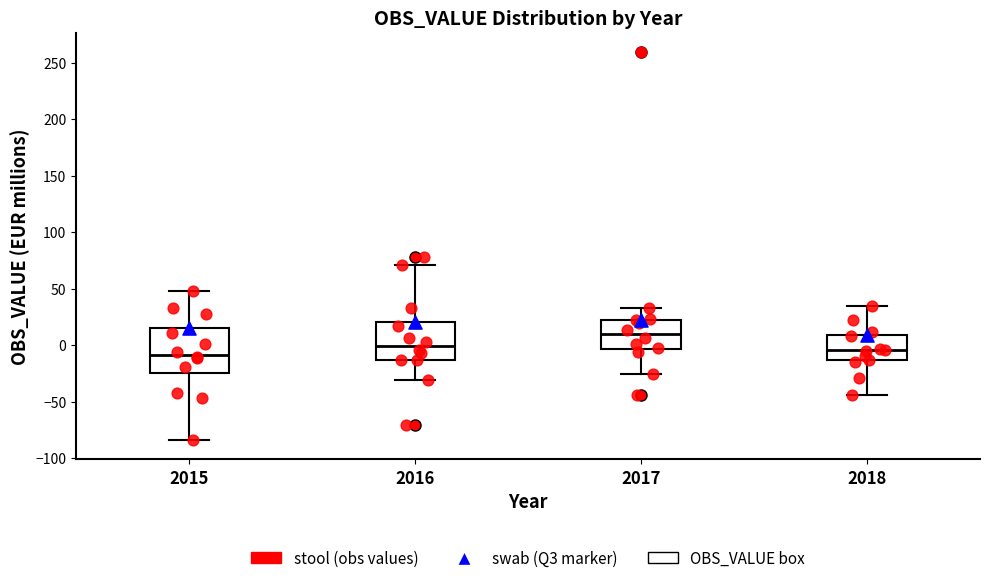

Which box is the tallest, from its lower edge to its upper edge?

2015